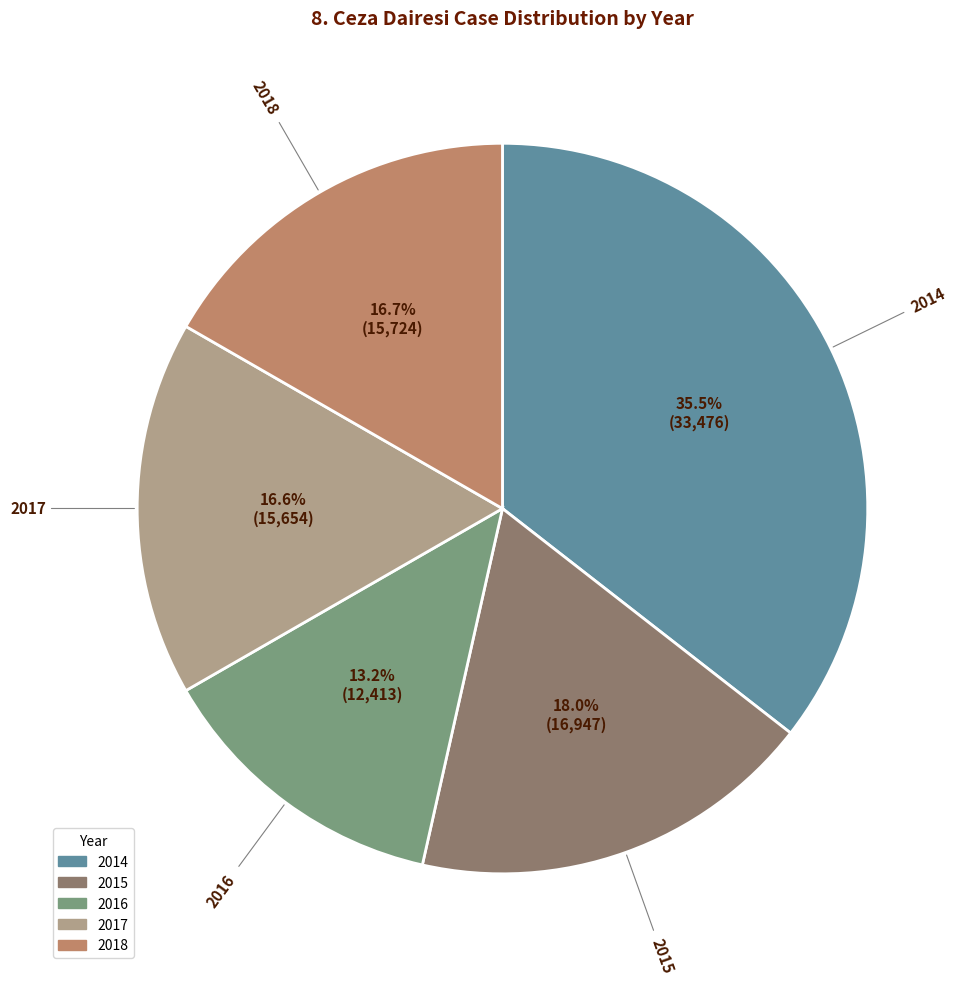

Which has a higher value, 2014 or 2017?

2014